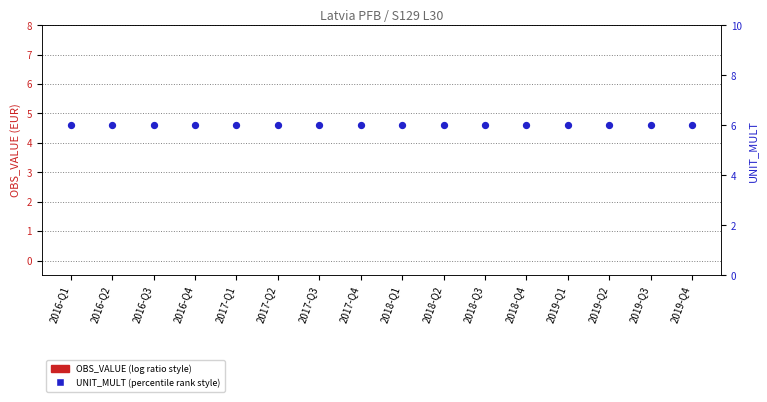

Which series has the largest total across all categories?

UNIT_MULT